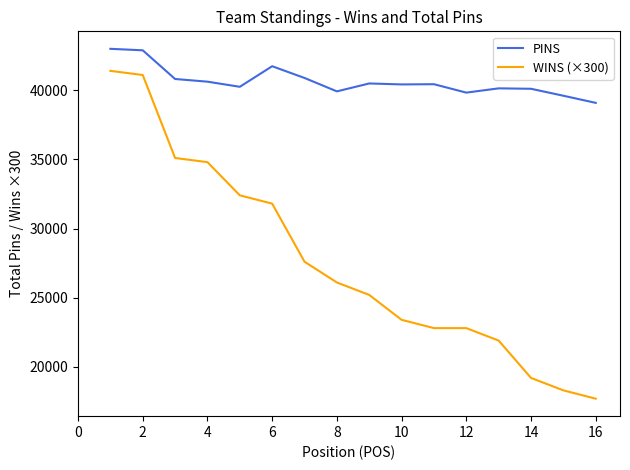

List the series in order of their overall mean, highest first.

PINS, WINS (×300)